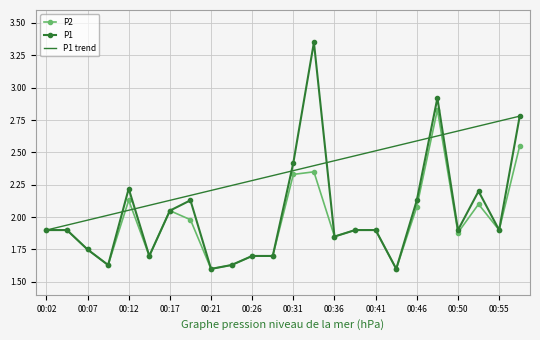

At which category does P2 reach its first local peak?

00:12